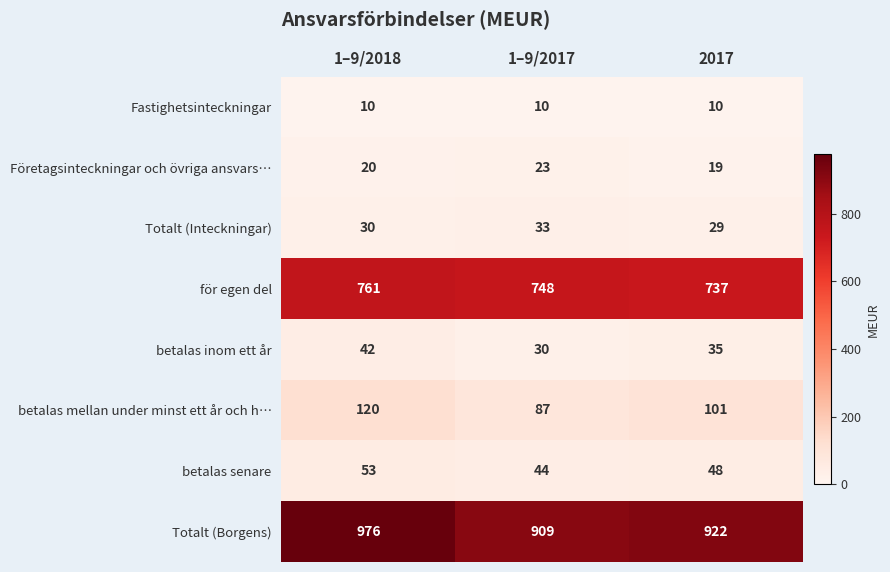

At which label is betalas inom ett år closest to 36?

2017